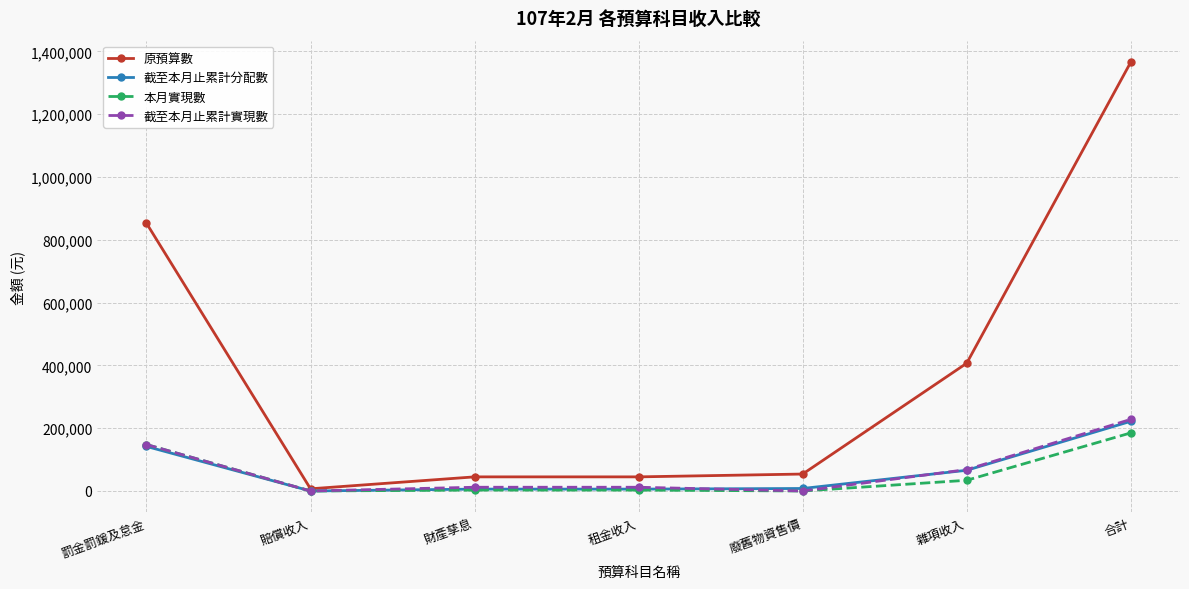

What is the spread (max minus min) of values at 財產孳息?

42037